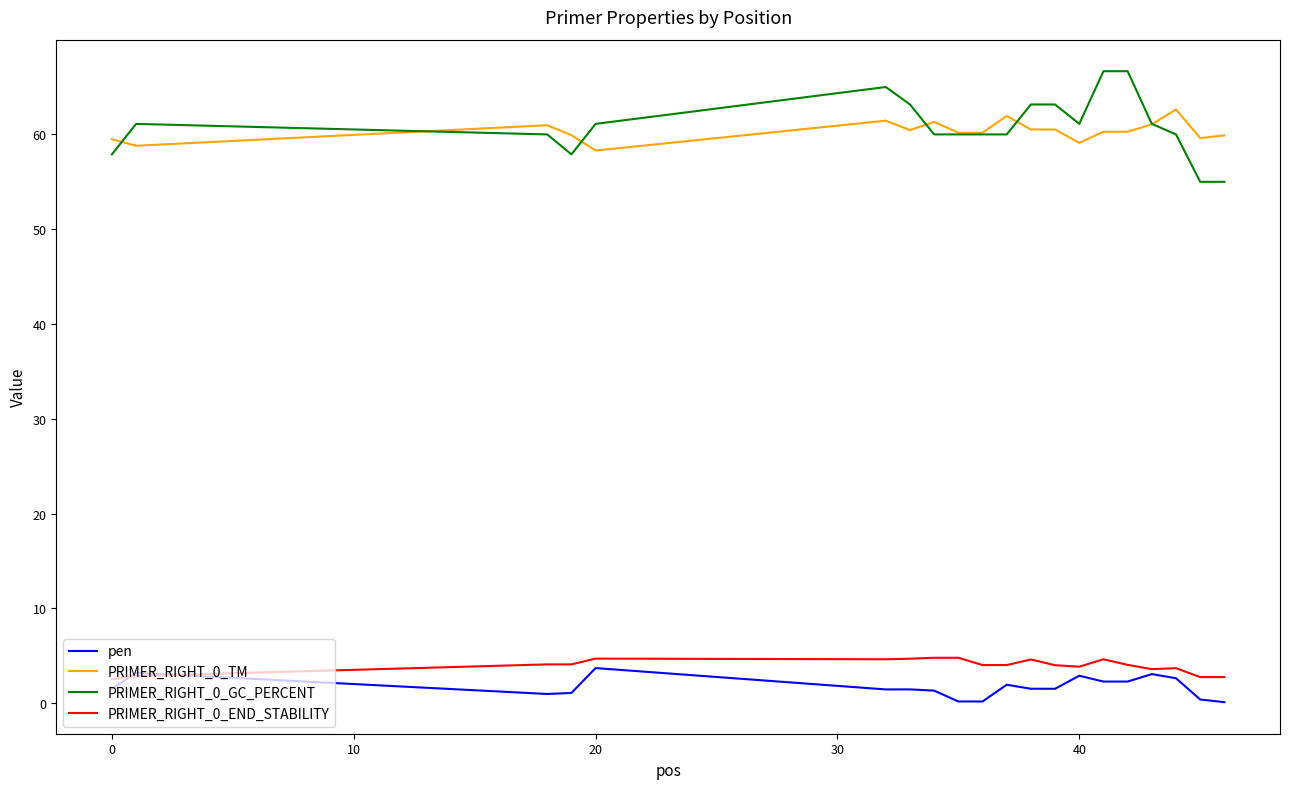

True or false: pen and PRIMER_RIGHT_0_GC_PERCENT intersect in this chart.

False